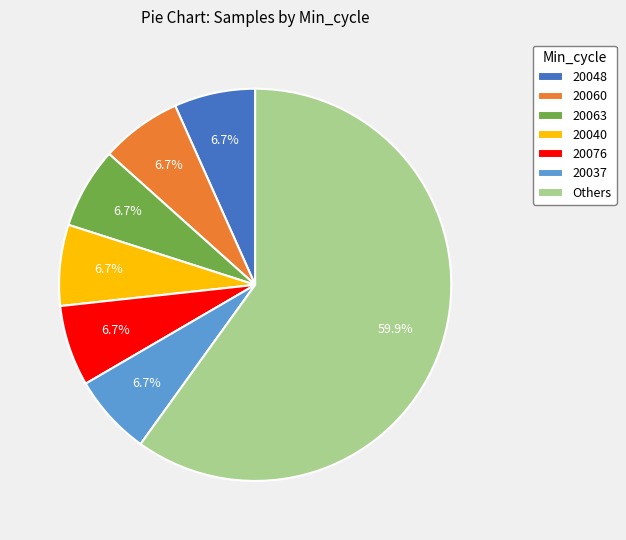

Which category has the biggest portion of the pie?

Others